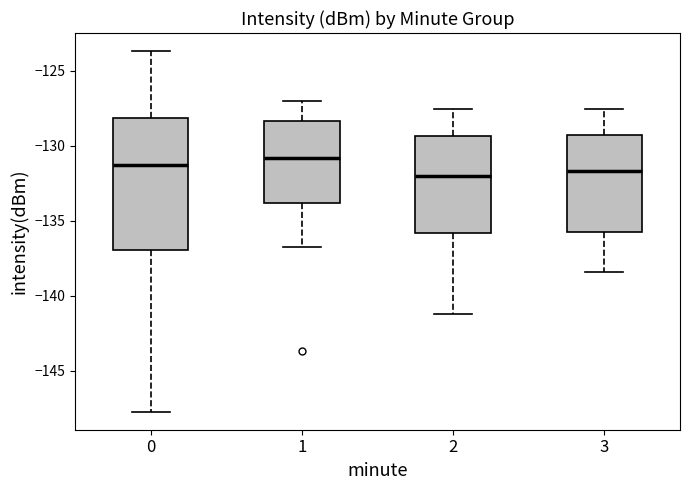

Reading left to right, read every box against the y-axis: the position of its median line, the range the box covers, and the ends of its whiskers. The values are not printed on the chart, so give them approximately, as read against the axis.

0: median -131.5, box -137.0 to -128.0, whiskers -147.5 to -123.5
1: median -131.0, box -134.0 to -128.5, whiskers -137.0 to -127.0
2: median -132.0, box -136.0 to -129.5, whiskers -141.0 to -127.5
3: median -131.5, box -136.0 to -129.5, whiskers -138.5 to -127.5